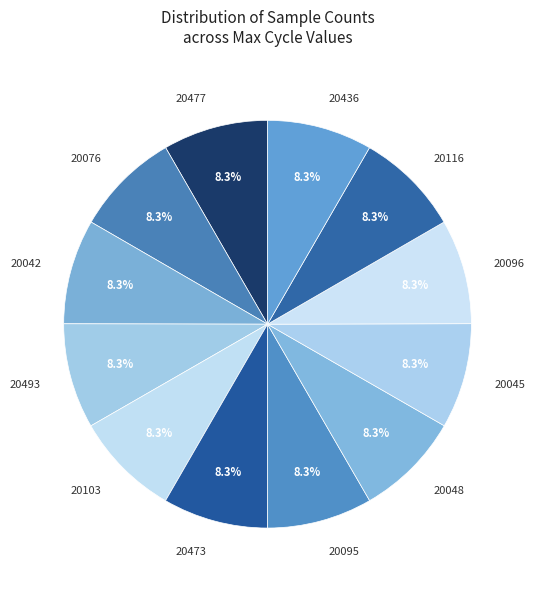

How many segments does this pie chart have?

12